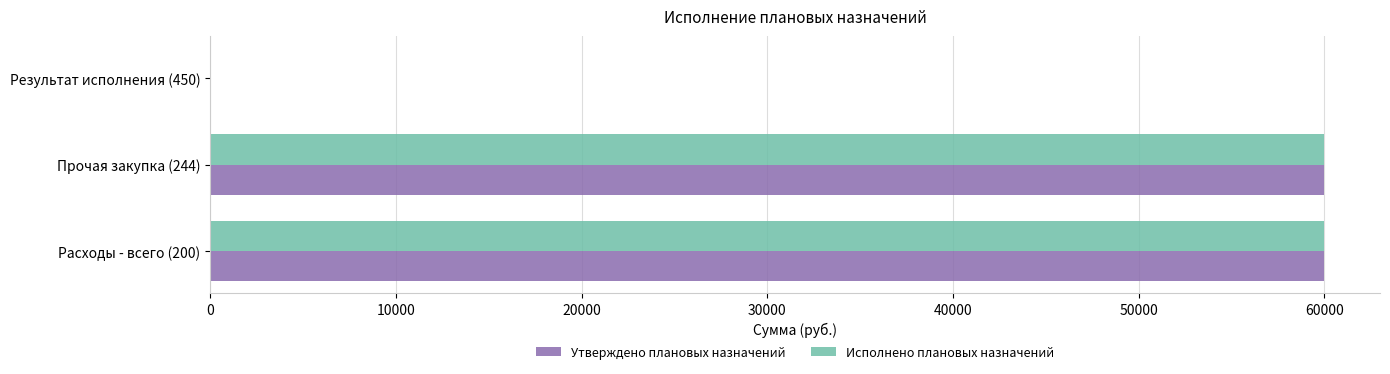

What is the sum of all Утверждено плановых назначений values?

120000